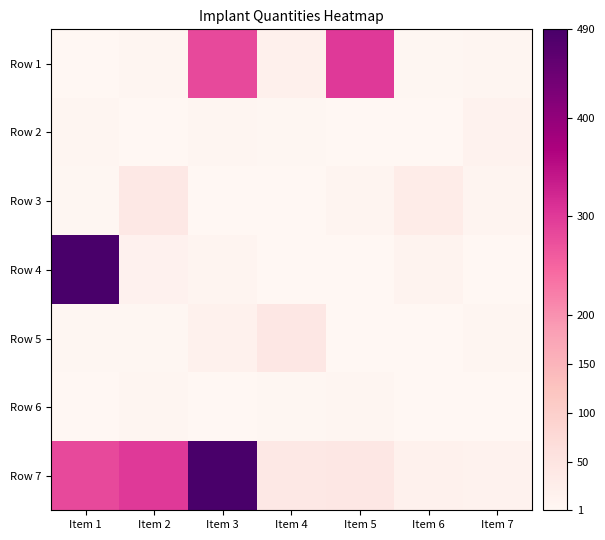

Count the number of categories in the chart.

7